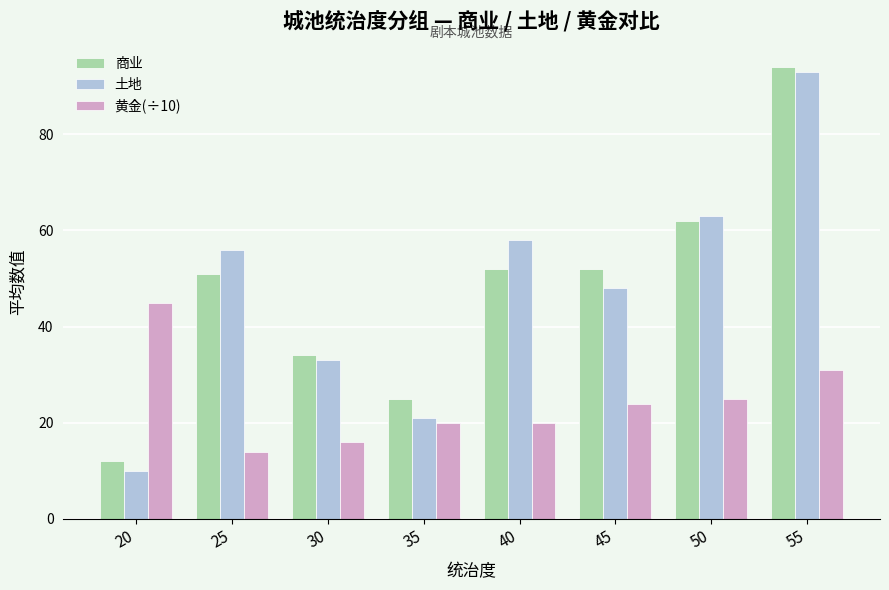

Count the number of categories in the chart.

8